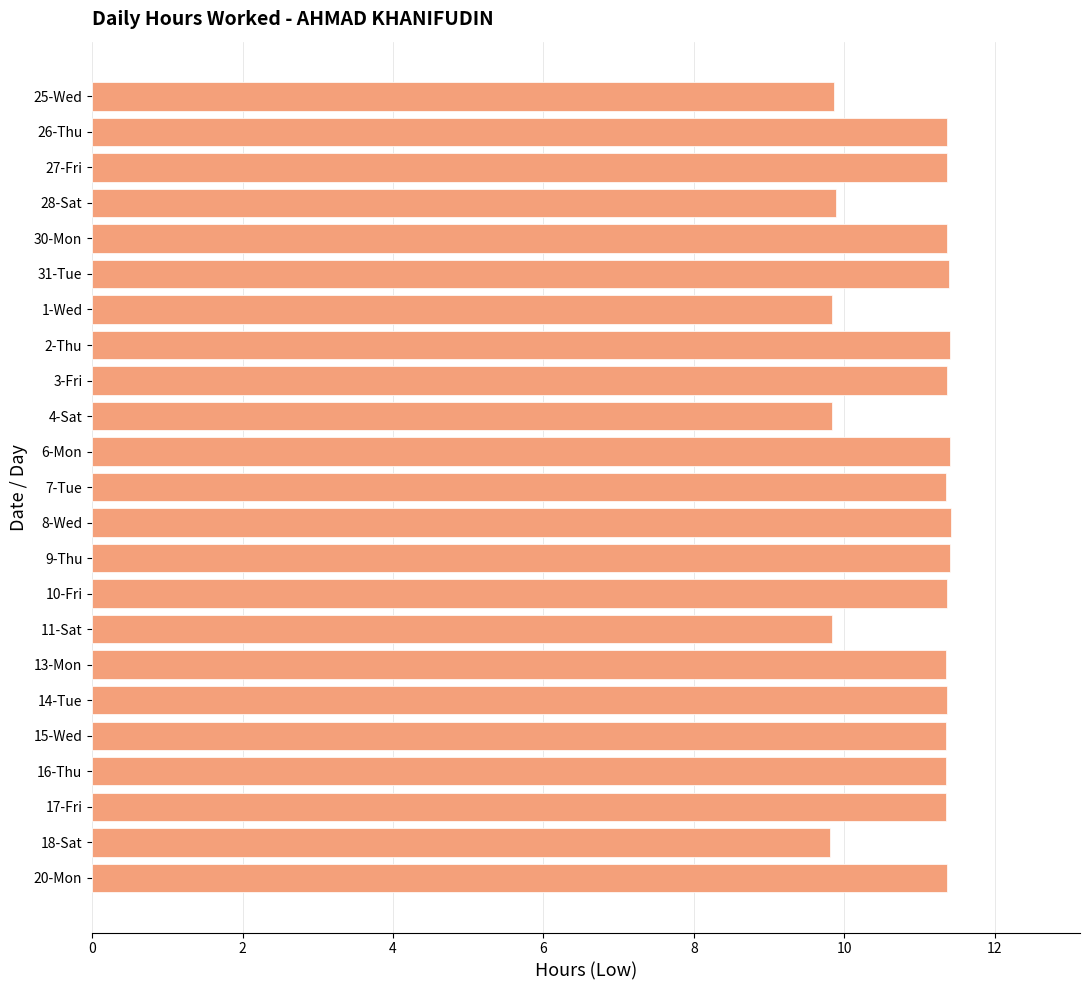

What is the smallest value displayed?

9.8